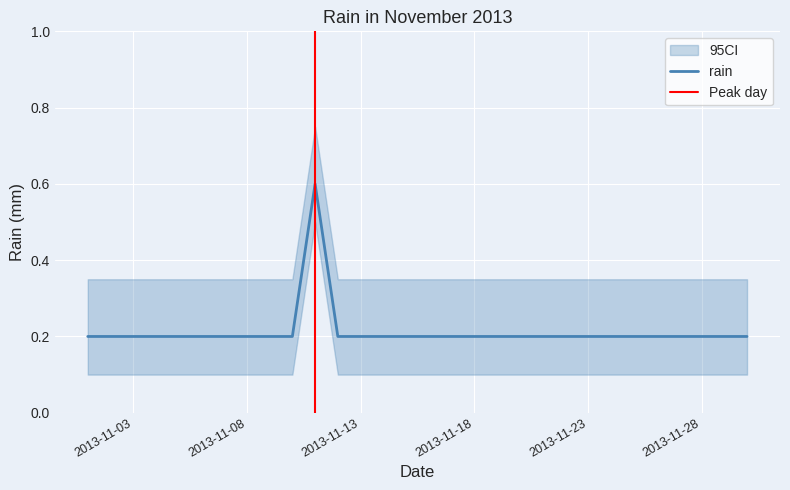

At which label is the value closest to 0?

2013-11-01